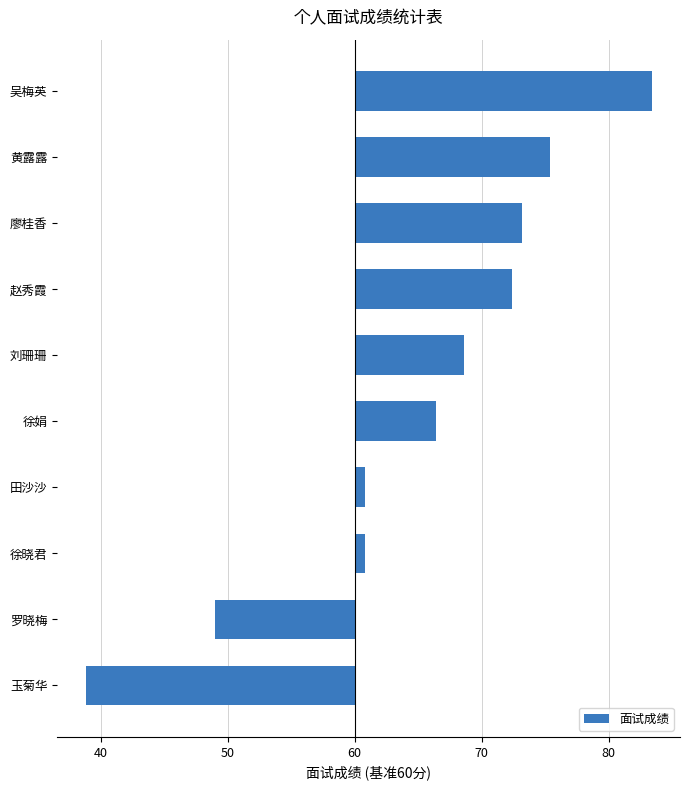

At which category does the chart reach its peak across all series?

吴梅英